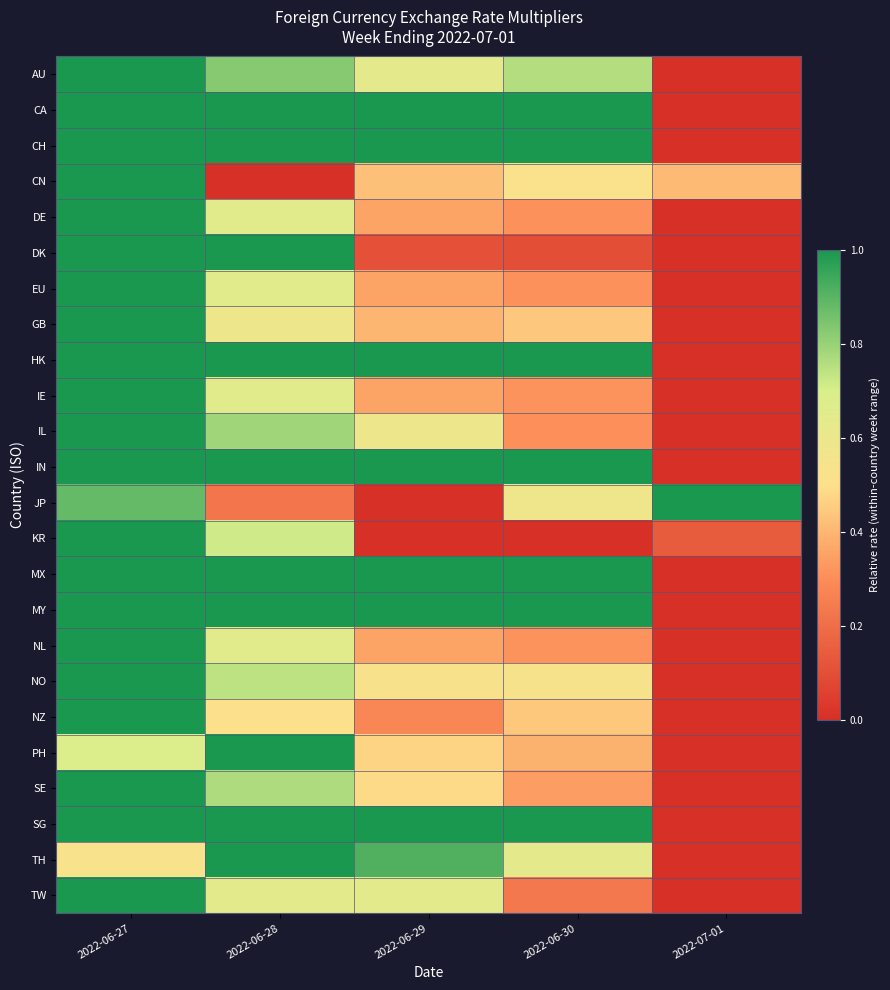

Reading right to left, extract all data points from this chart.

AU: 2022-07-01=0.0	2022-06-30=0.8	2022-06-29=0.6	2022-06-28=0.8	2022-06-27=1.0
CA: 2022-07-01=0.0	2022-06-30=1.0	2022-06-29=1.0	2022-06-28=1.0	2022-06-27=1.0
CH: 2022-07-01=0.0	2022-06-30=1.0	2022-06-29=1.0	2022-06-28=1.0	2022-06-27=1.0
CN: 2022-07-01=0.4	2022-06-30=0.5	2022-06-29=0.4	2022-06-28=0.0	2022-06-27=1.0
DE: 2022-07-01=0.0	2022-06-30=0.3	2022-06-29=0.4	2022-06-28=0.7	2022-06-27=1.0
DK: 2022-07-01=0.0	2022-06-30=0.1	2022-06-29=0.1	2022-06-28=1.0	2022-06-27=1.0
EU: 2022-07-01=0.0	2022-06-30=0.3	2022-06-29=0.4	2022-06-28=0.7	2022-06-27=1.0
GB: 2022-07-01=0.0	2022-06-30=0.4	2022-06-29=0.4	2022-06-28=0.6	2022-06-27=1.0
HK: 2022-07-01=0.0	2022-06-30=1.0	2022-06-29=1.0	2022-06-28=1.0	2022-06-27=1.0
IE: 2022-07-01=0.0	2022-06-30=0.3	2022-06-29=0.4	2022-06-28=0.7	2022-06-27=1.0
IL: 2022-07-01=0.0	2022-06-30=0.3	2022-06-29=0.6	2022-06-28=0.8	2022-06-27=1.0
IN: 2022-07-01=0.0	2022-06-30=1.0	2022-06-29=1.0	2022-06-28=1.0	2022-06-27=1.0
JP: 2022-07-01=1.0	2022-06-30=0.6	2022-06-29=0.0	2022-06-28=0.2	2022-06-27=0.9
KR: 2022-07-01=0.1	2022-06-30=0.0	2022-06-29=0.0	2022-06-28=0.7	2022-06-27=1.0
MX: 2022-07-01=0.0	2022-06-30=1.0	2022-06-29=1.0	2022-06-28=1.0	2022-06-27=1.0
MY: 2022-07-01=0.0	2022-06-30=1.0	2022-06-29=1.0	2022-06-28=1.0	2022-06-27=1.0
NL: 2022-07-01=0.0	2022-06-30=0.3	2022-06-29=0.4	2022-06-28=0.7	2022-06-27=1.0
NO: 2022-07-01=0.0	2022-06-30=0.5	2022-06-29=0.5	2022-06-28=0.7	2022-06-27=1.0
NZ: 2022-07-01=0.0	2022-06-30=0.4	2022-06-29=0.3	2022-06-28=0.5	2022-06-27=1.0
PH: 2022-07-01=0.0	2022-06-30=0.4	2022-06-29=0.5	2022-06-28=1.0	2022-06-27=0.7
SE: 2022-07-01=0.0	2022-06-30=0.3	2022-06-29=0.5	2022-06-28=0.8	2022-06-27=1.0
SG: 2022-07-01=0.0	2022-06-30=1.0	2022-06-29=1.0	2022-06-28=1.0	2022-06-27=1.0
TH: 2022-07-01=0.0	2022-06-30=0.6	2022-06-29=0.9	2022-06-28=1.0	2022-06-27=0.5
TW: 2022-07-01=0.0	2022-06-30=0.2	2022-06-29=0.6	2022-06-28=0.6	2022-06-27=1.0